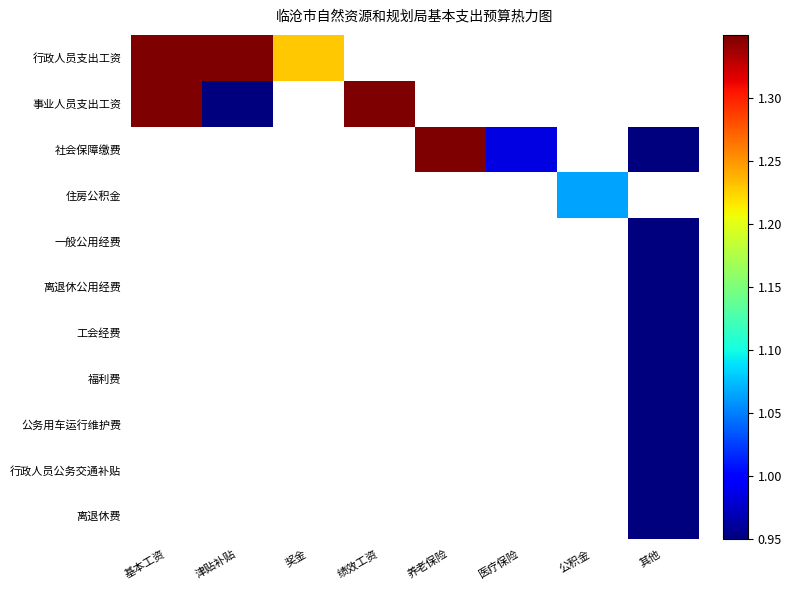

Which category has the highest value in the 事业人员支出工资 series?

绩效工资